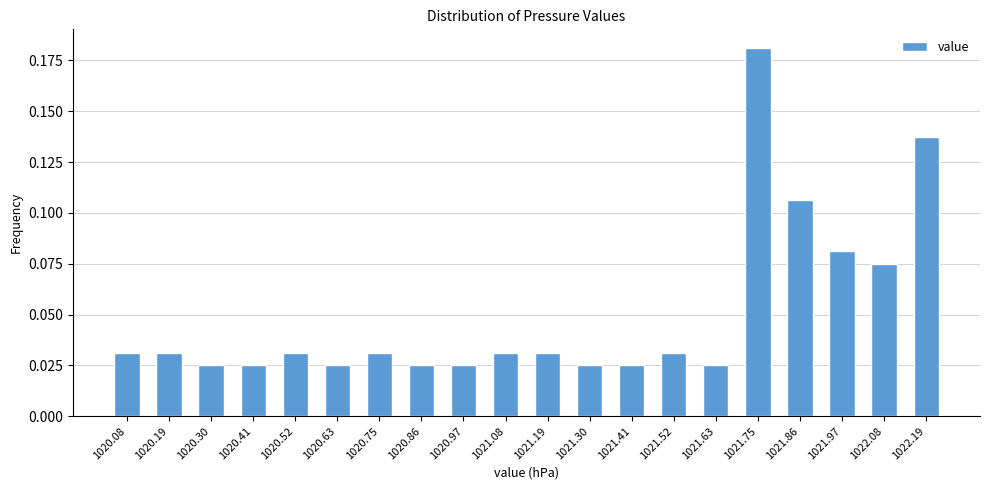

Count the values in the range 0 to 1.

20